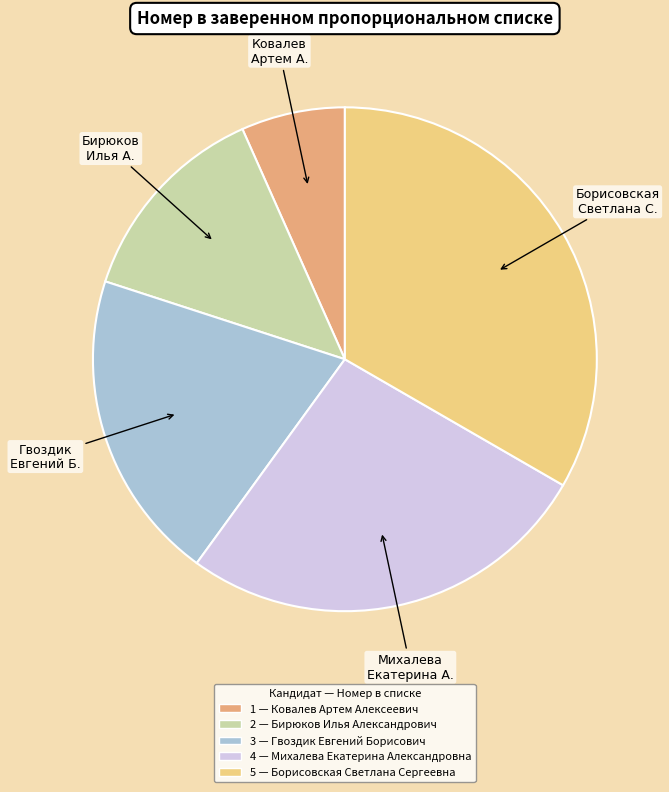

Is there a majority slice in this chart?

No